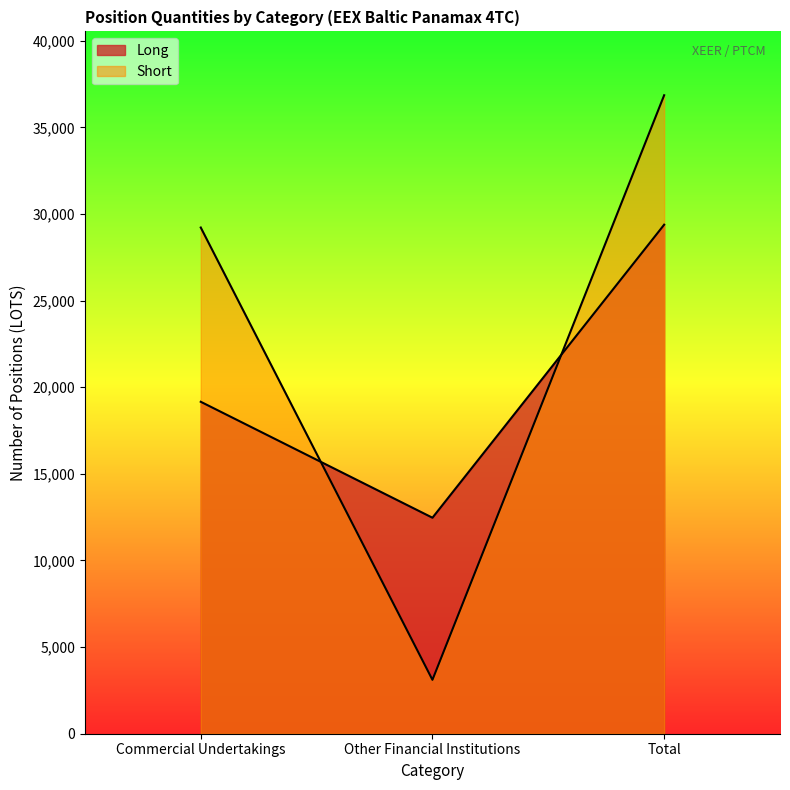

The Short series shows 41393.8 at Commercial Undertakings. True or false?

False